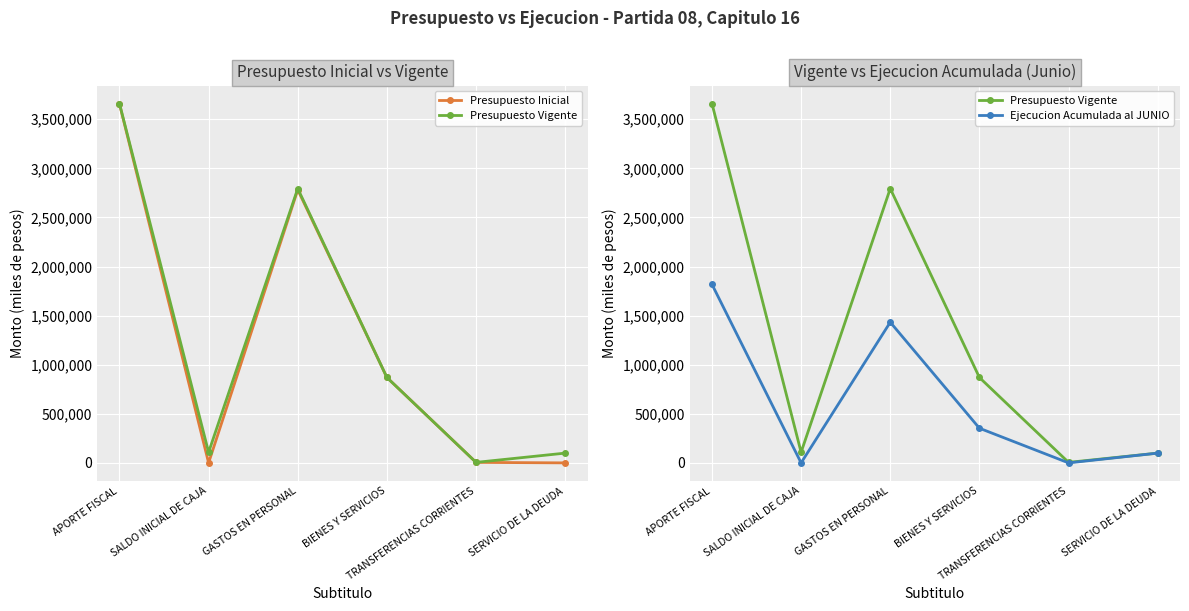

Reading left to right, list all the values displayed in this chart.

Presupuesto Inicial: 3656508	10	2781594	869817	5097	10
Presupuesto Vigente: 3660266	107942	2793836	869817	5097	99458
Ejecucion Acumulada al JUNIO: 1818928	0	1432776	353016	0	99458